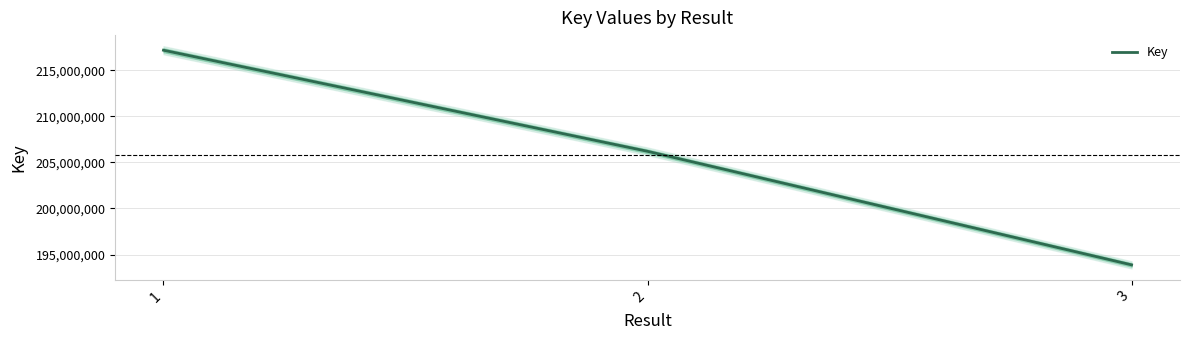

Approximately how many times larger is the value at 3 compared to 2?

0.9